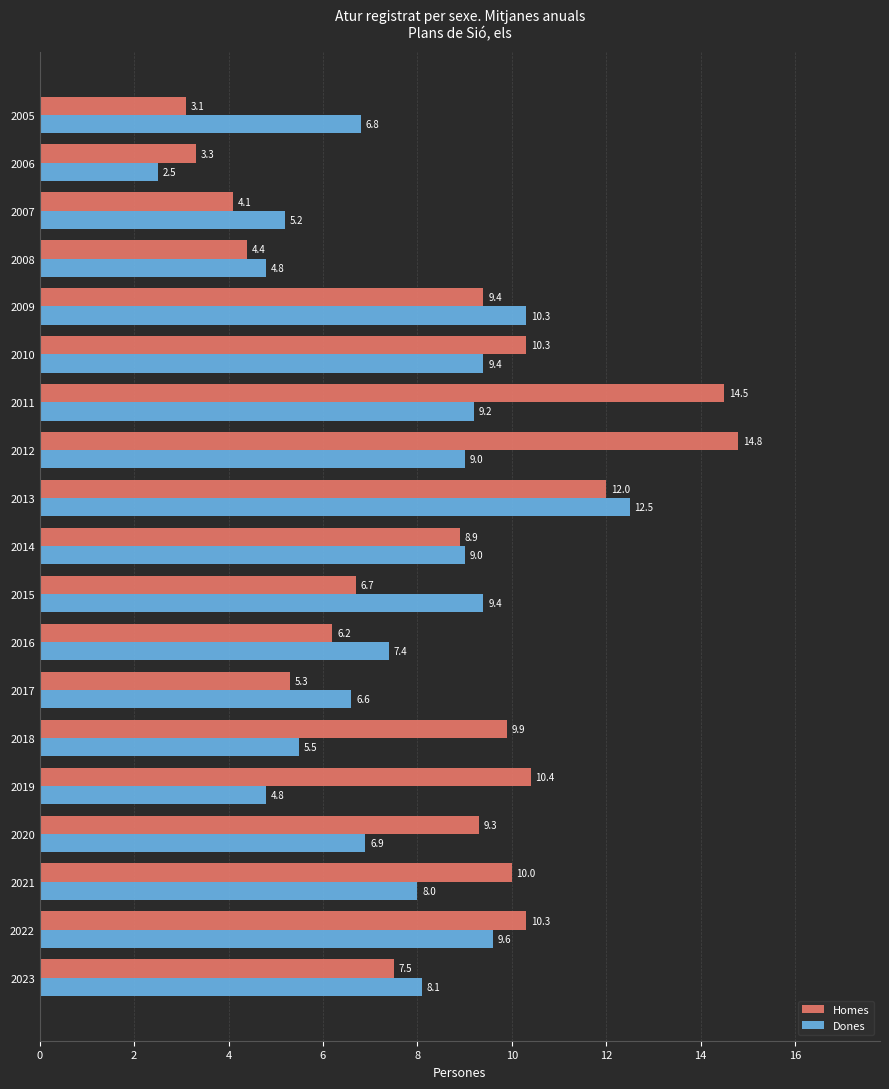

List the series in order of their peak value, highest first.

Homes, Dones